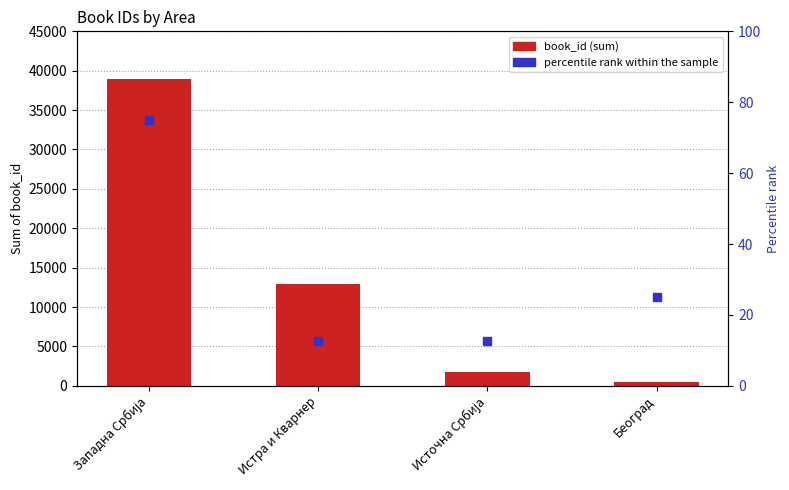

What is the total value across all series at Западна Србија?

39081.0